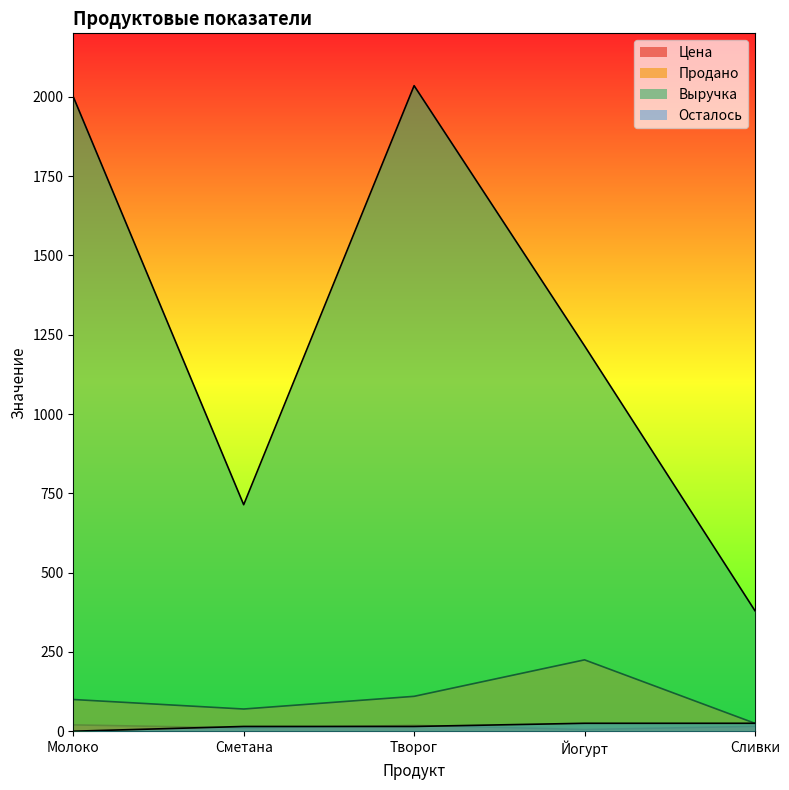

True or false: Осталось has a value of 15.0 at Сметана.

True